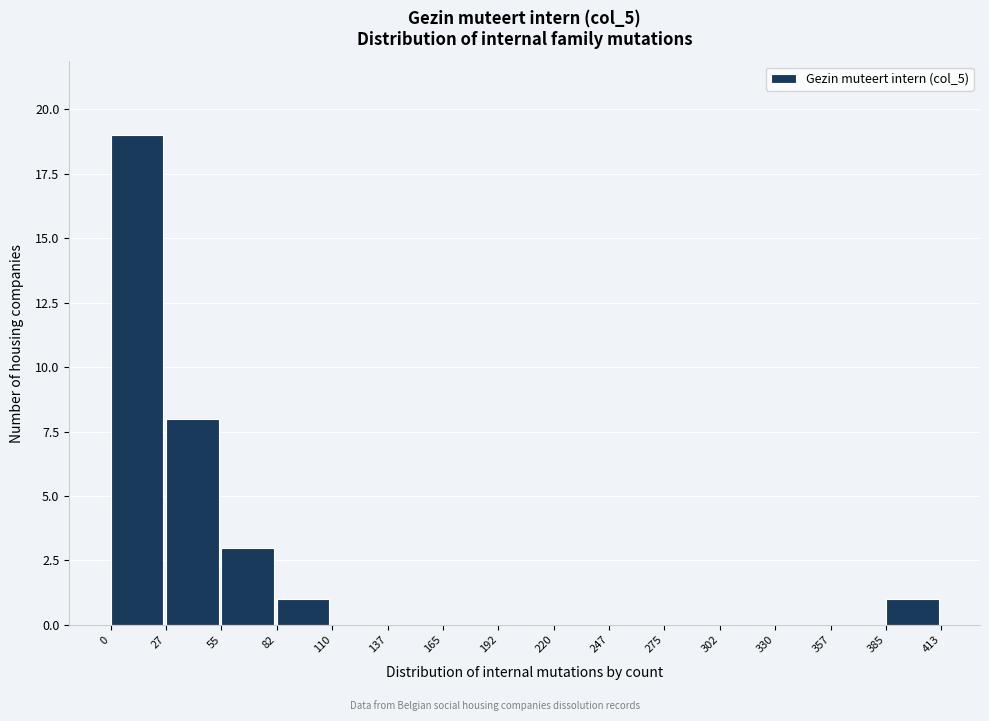

What is the height of the bar covering 0 to 27 on the x-axis? The values are not printed on the chart, so give them approximately, as read against the axis.

19